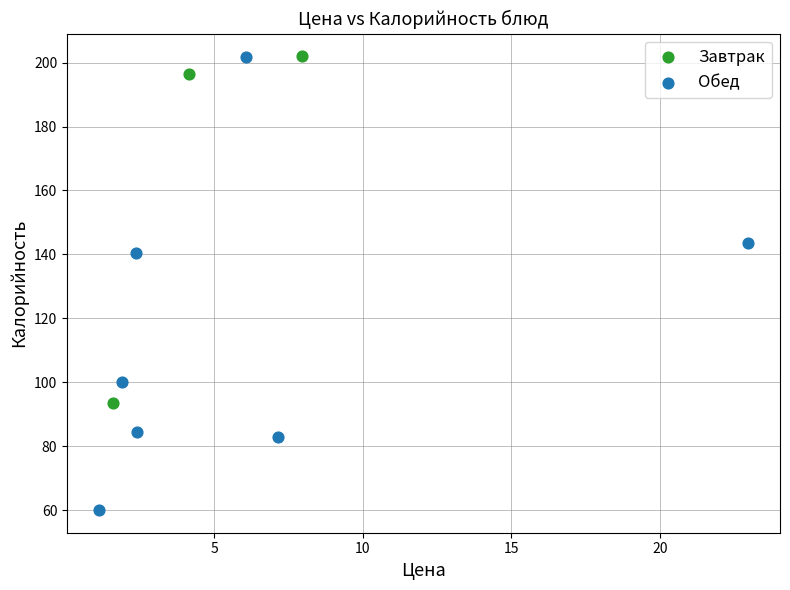

Which series has the largest Y range (max minus min)?

Обед